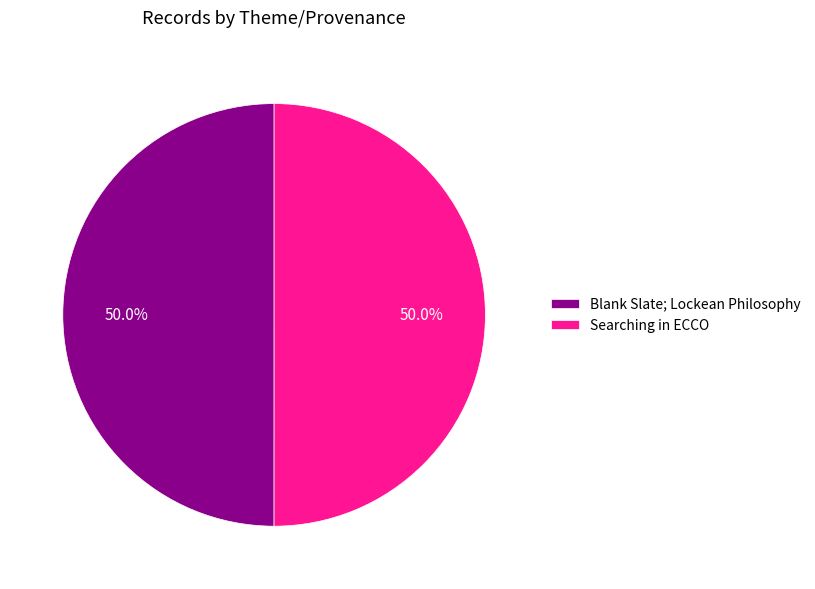

What is the ratio of the value at Blank Slate; Lockean Philosophy to the value at Searching in ECCO?

1.0